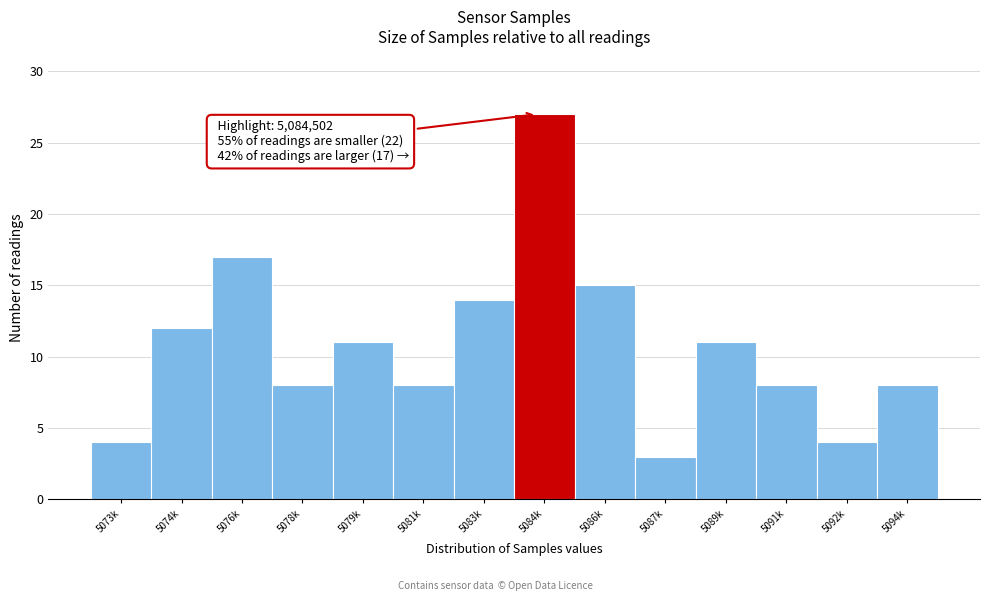

Reading right to left, extract all data points from this chart.

8	4	8	11	3	15	27	14	8	11	8	17	12	4